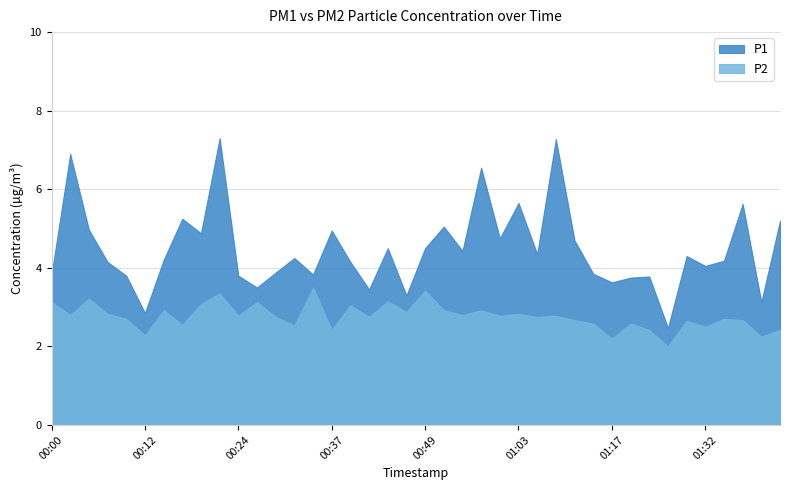

True or false: P1 and P2 intersect in this chart.

False